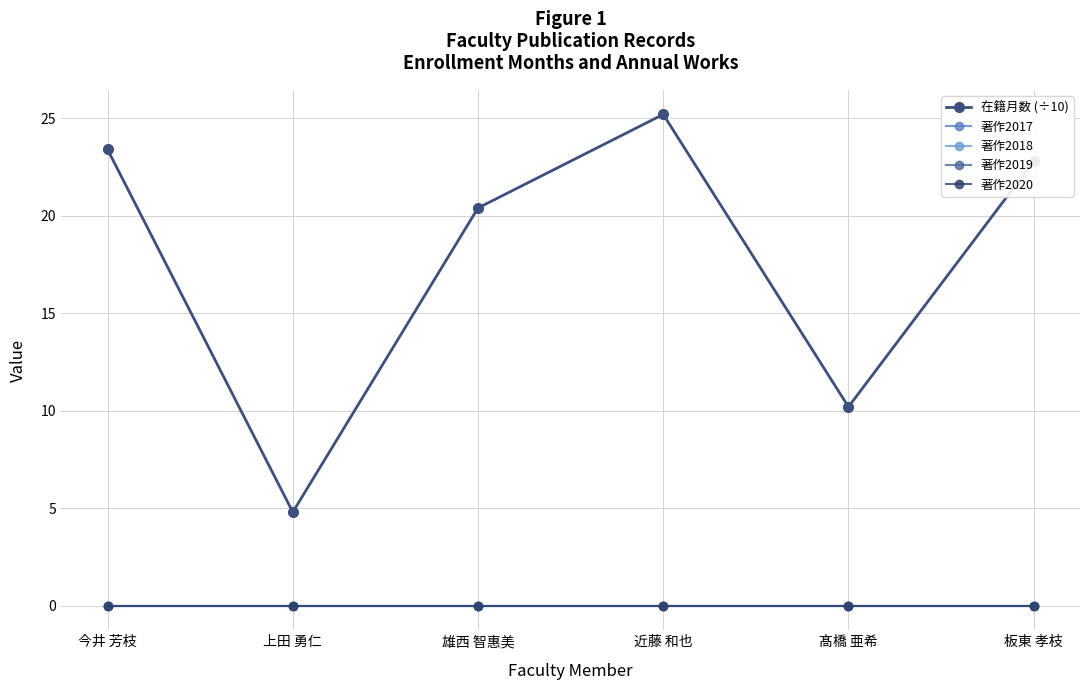

Is this an area chart (filled region under the line)?

No